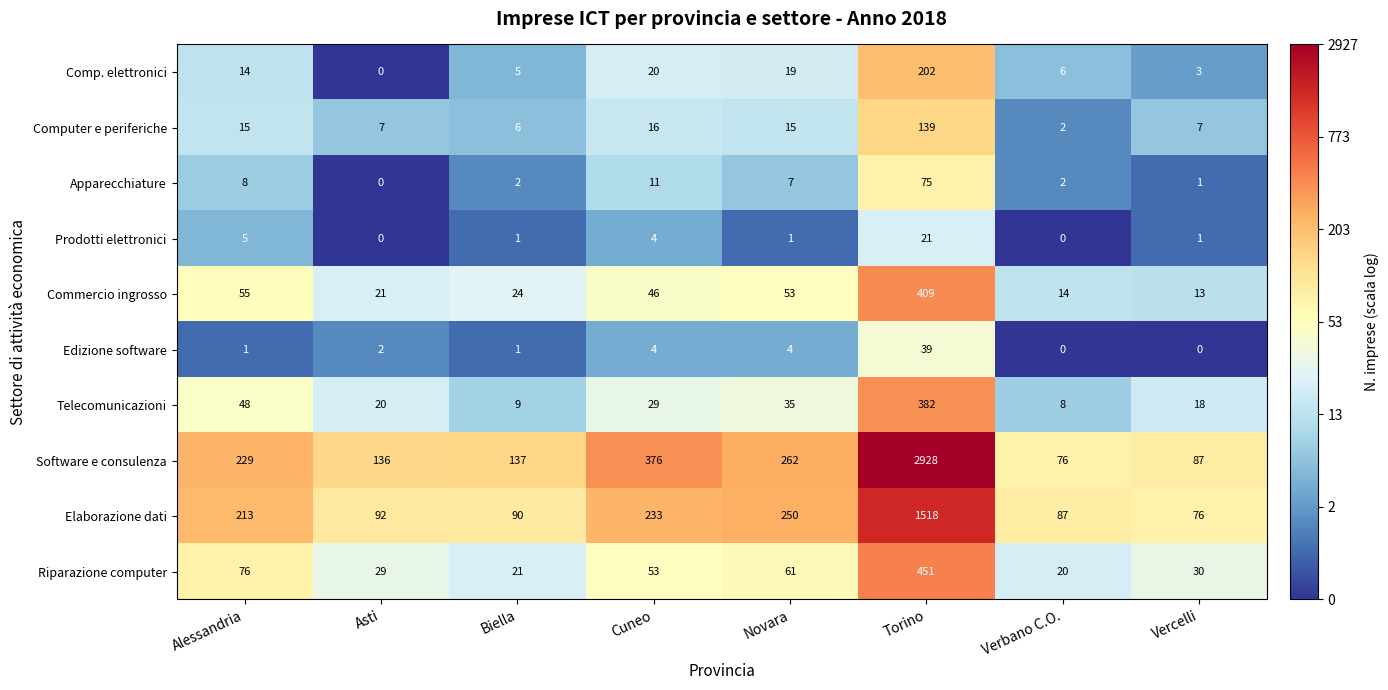

What is the difference between the Prodotti elettronici values at Alessandria and Biella?

4